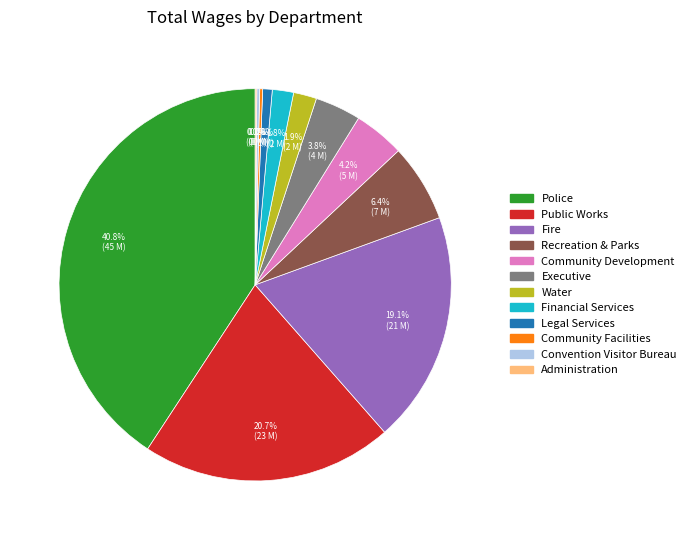

Do Community Development and Fire together represent more than half of the pie?

No